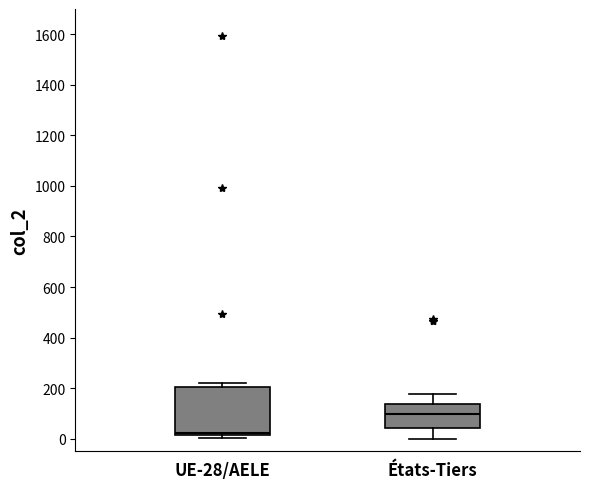

Which box's median line is the lowest?

UE-28/AELE